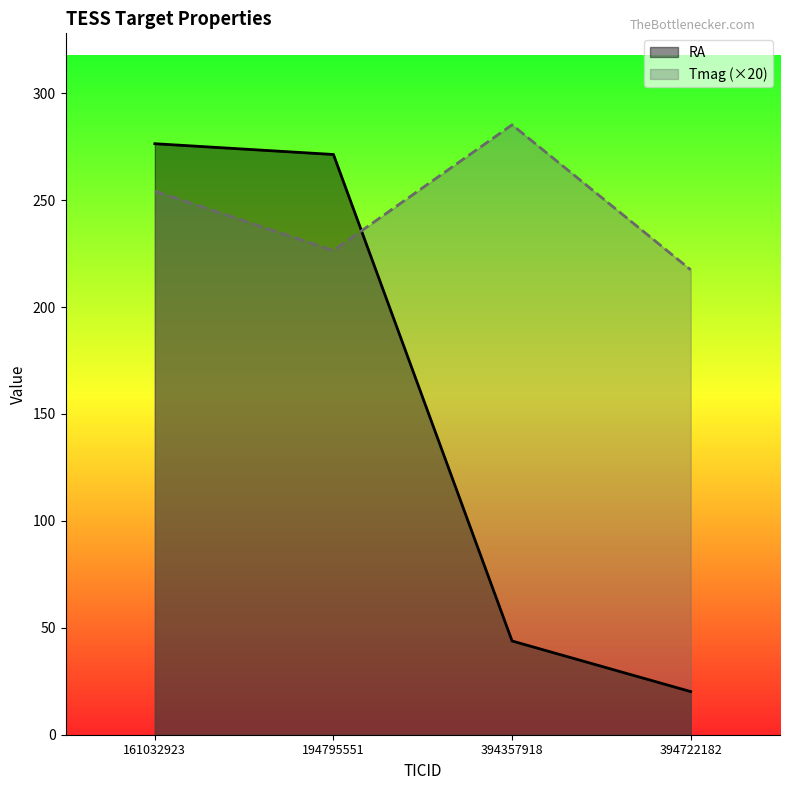

Between 394722182 and 161032923, which is larger?

161032923